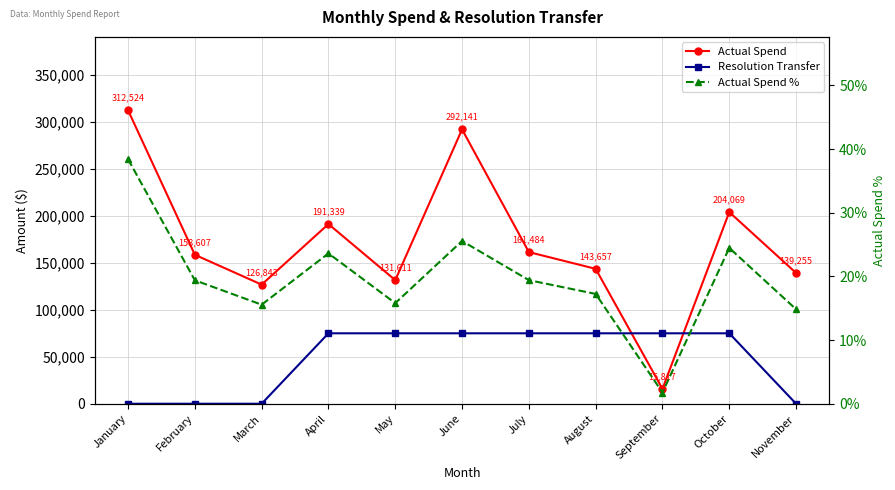

What is the difference between the Resolution Transfer values at September and January?

75000.0